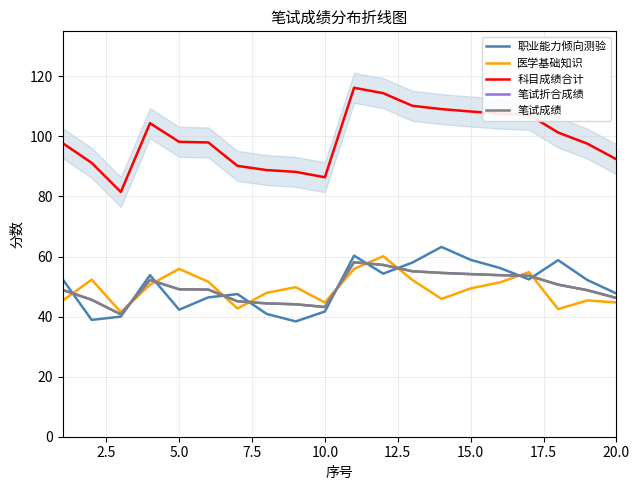

True or false: 医学基础知识 has more than 1 interior local peaks.

True